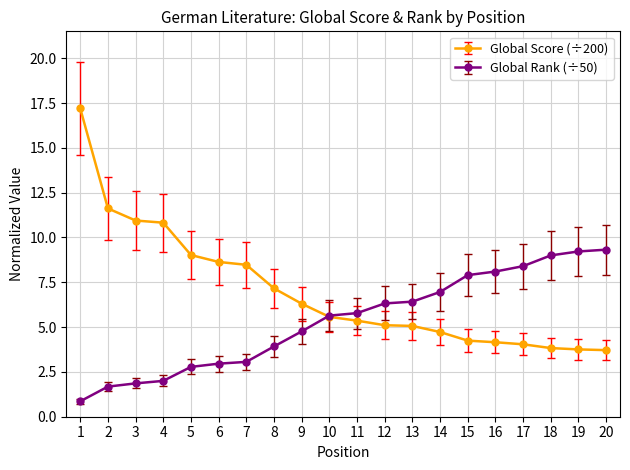

At which category is the sum across all series the highest?

1